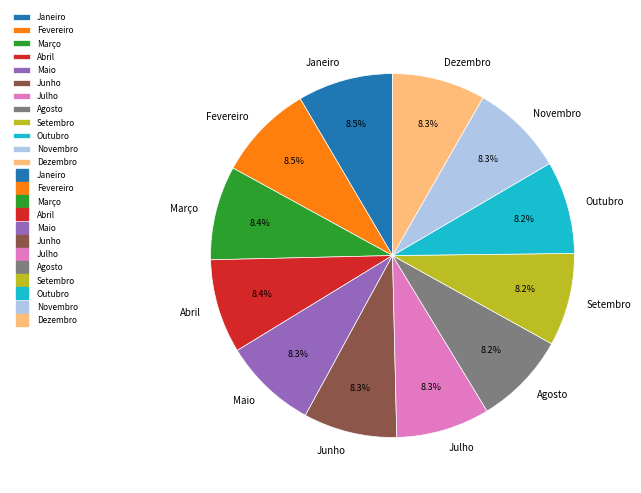

Does Julho represent more than half of the total?

No